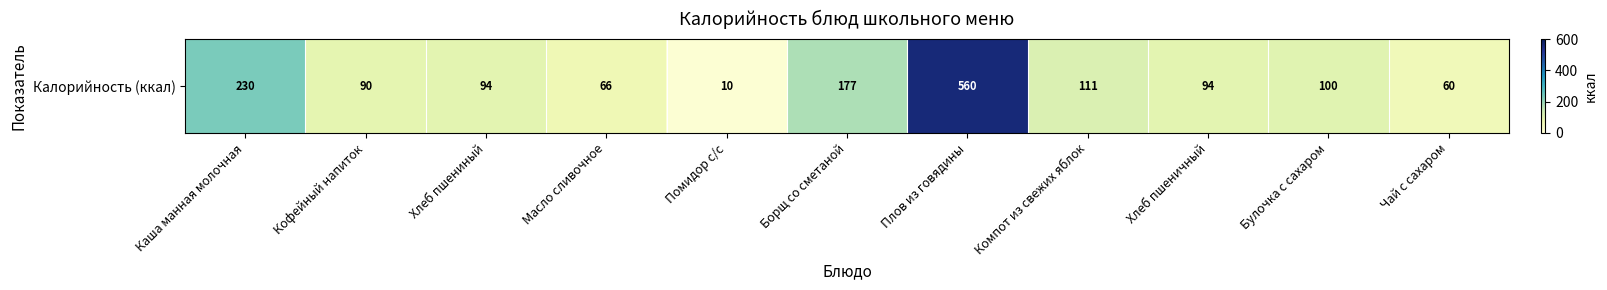

How many values exceed 94?

5